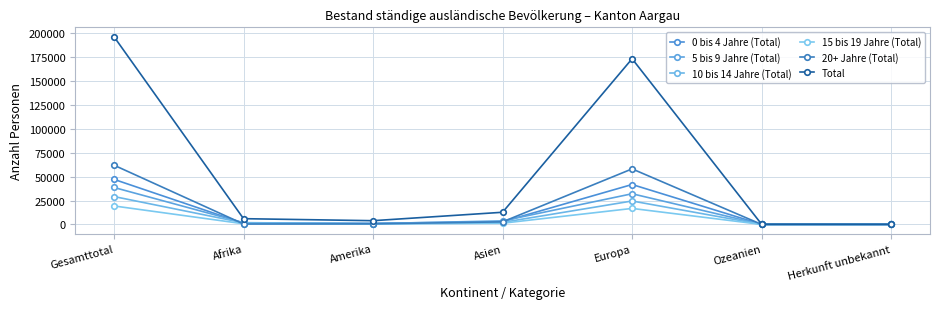

At which category does Total reach its first local peak?

Europa